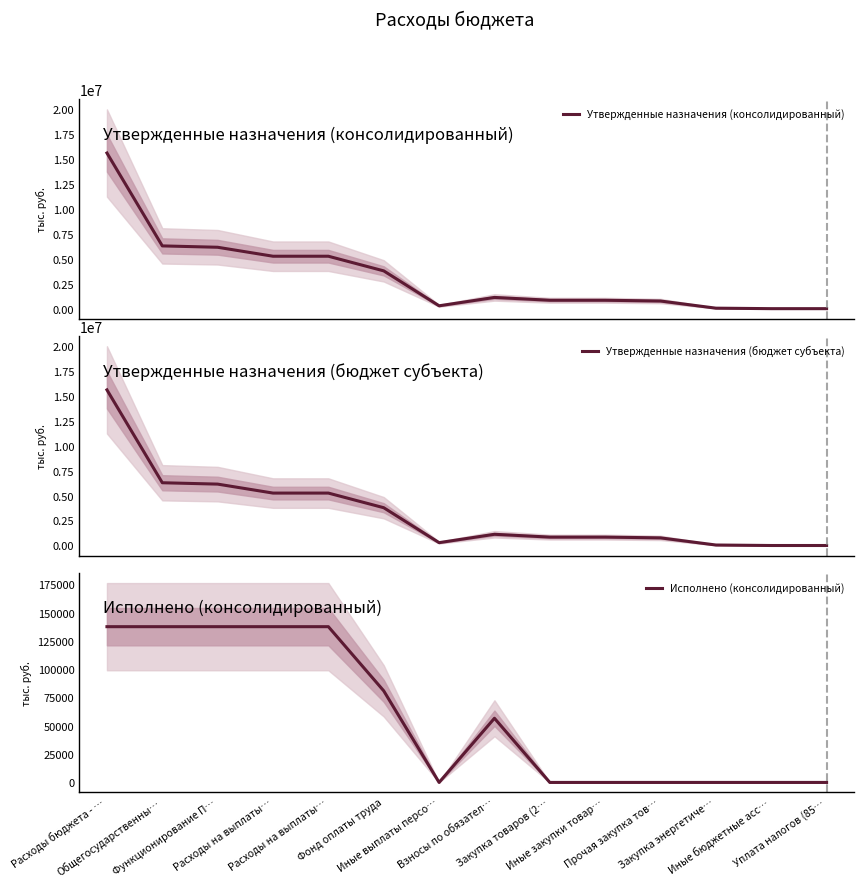

What is the label of the 6th point from the right?

Закупка товаров (2…